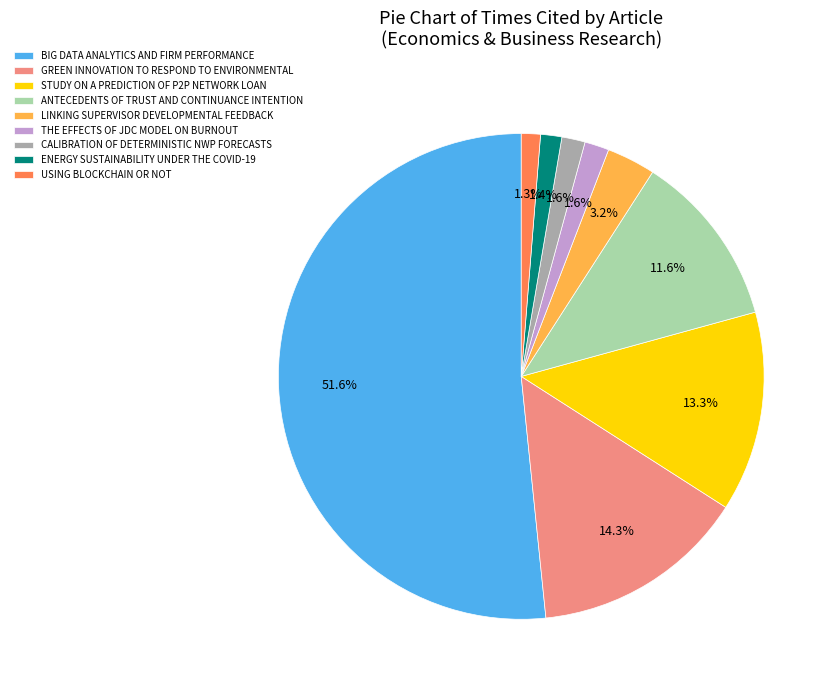

Approximately how many times larger is the value at STUDY ON A PREDICTION OF P2P NETWORK LOAN compared to BIG DATA ANALYTICS AND FIRM PERFORMANCE?

0.3